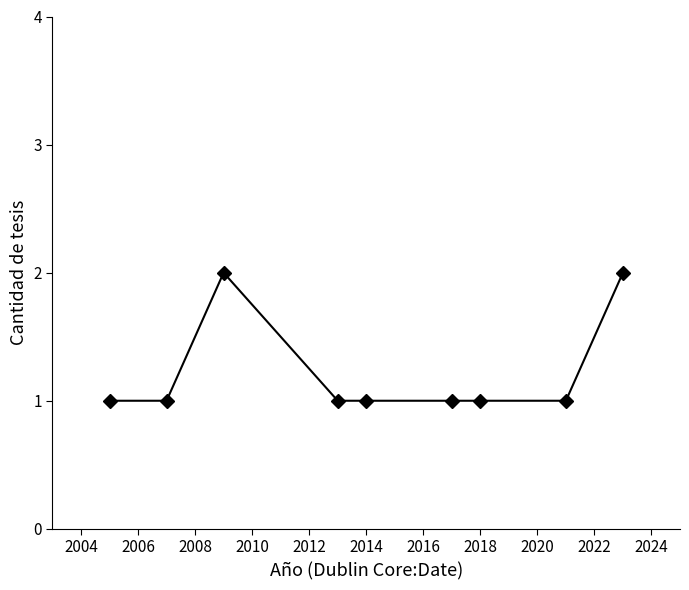

What is the sum of all values?

11